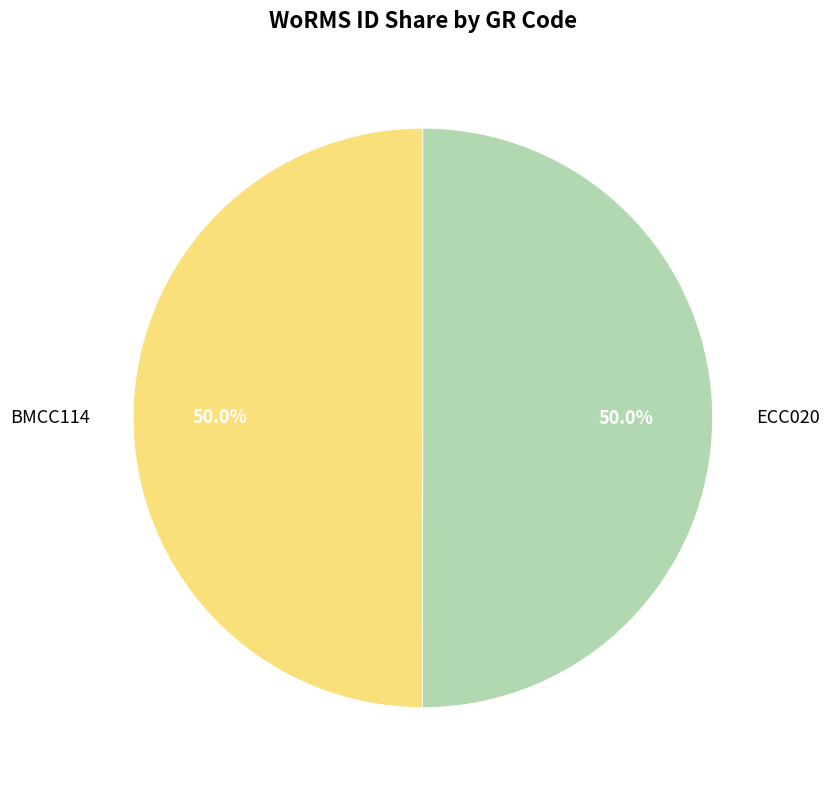

Is it true that BMCC114 is 40% of the pie?

False